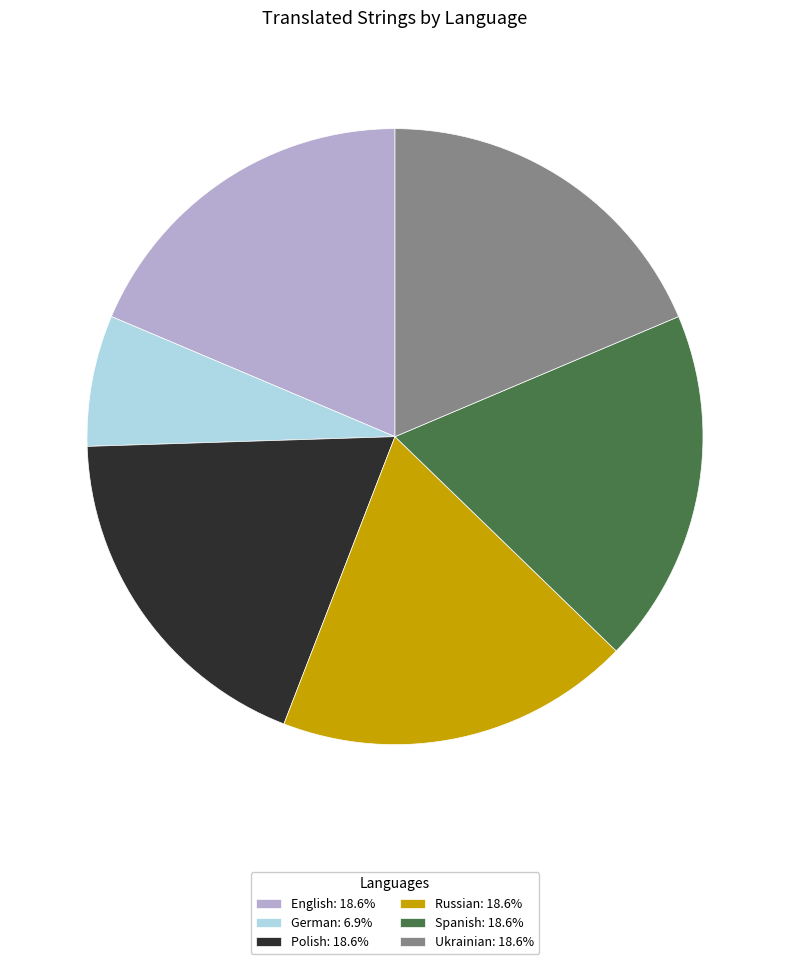

Do Ukrainian and Polish together represent more than half of the pie?

No